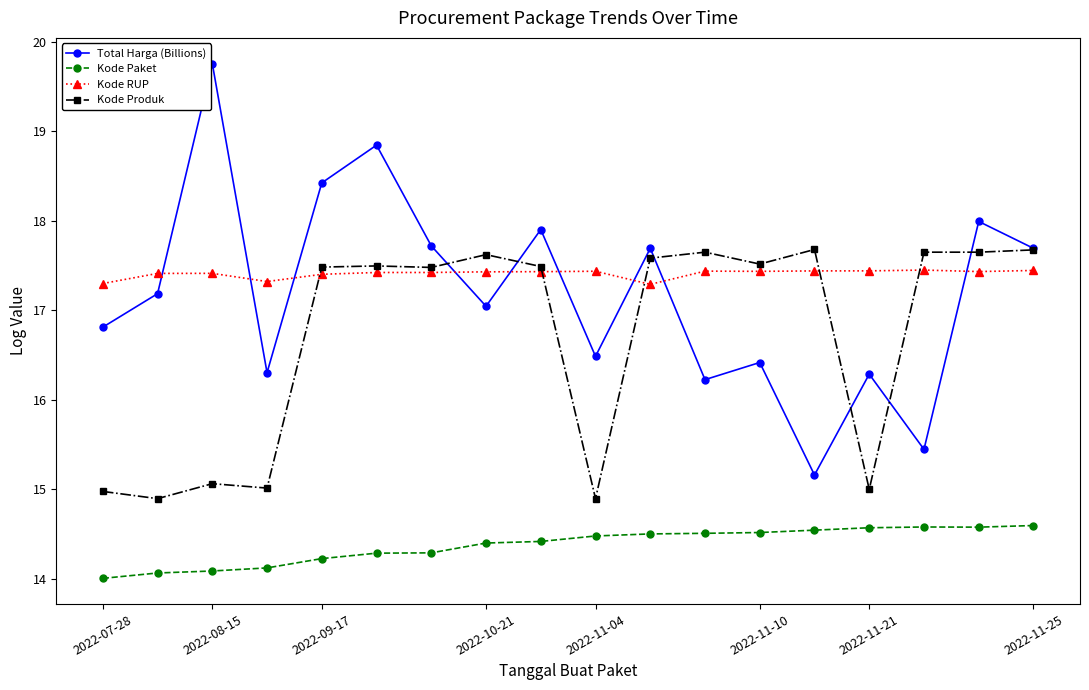

True or false: Total Harga (Billions) and Kode Paket cross at least once.

False